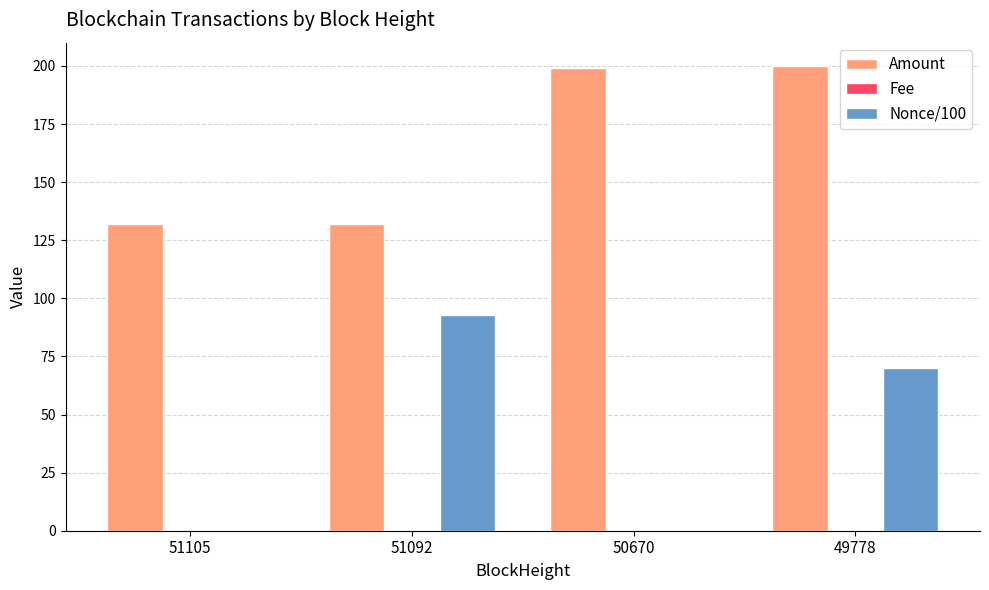

At which label is Nonce/100 closest to 46?

49778